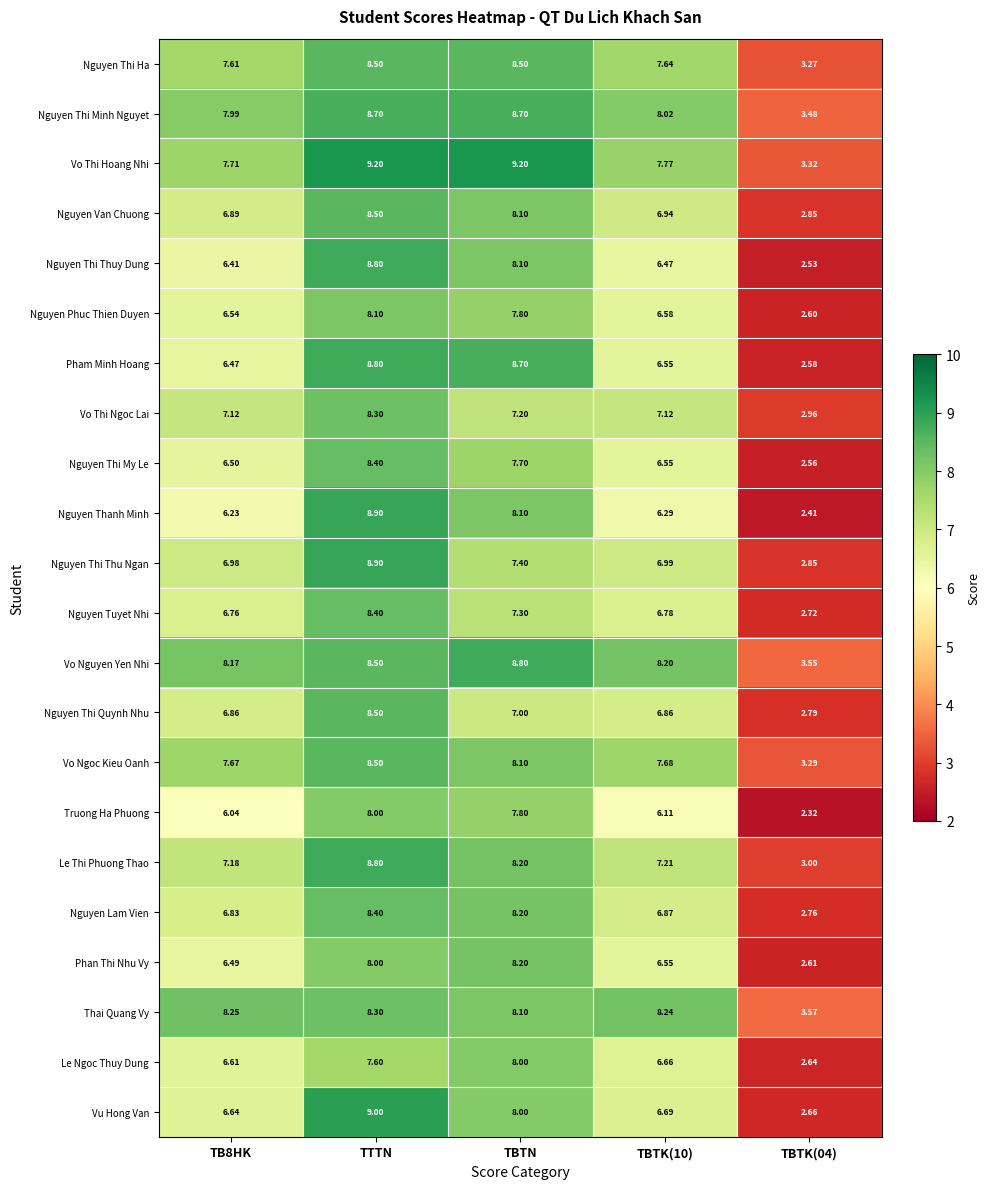

At which label does Nguyen Thi Minh Nguyet first exceed 8?

TTTN